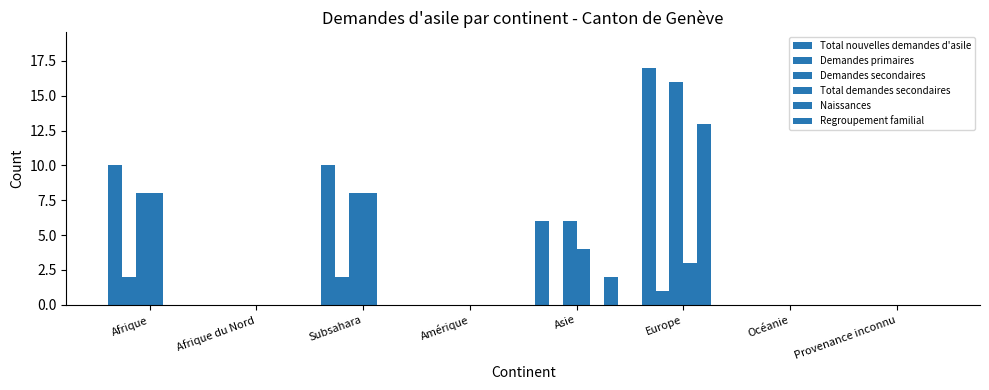

Count the number of categories in the chart.

8